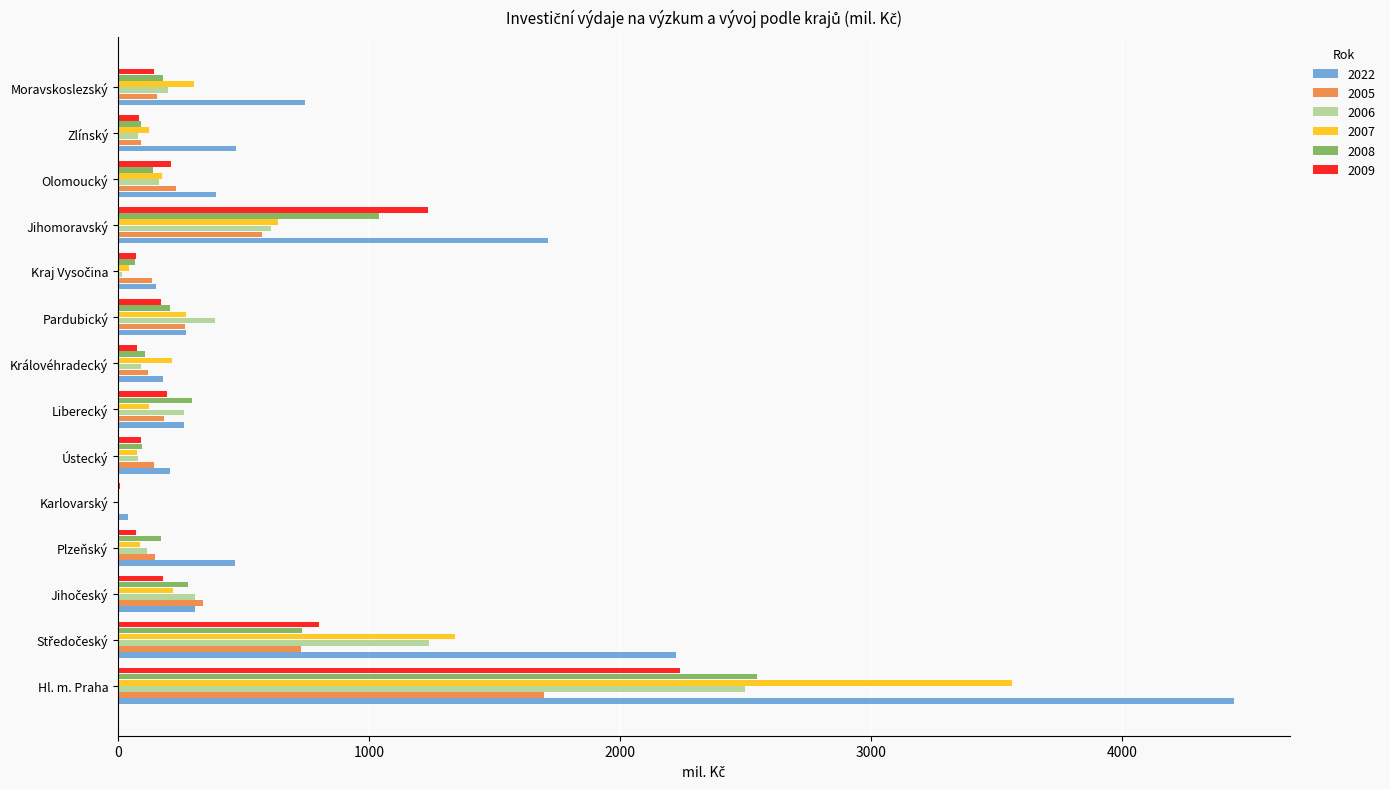

What is the sum of the 2007 values at Jihomoravský and Olomoucký?

811.2